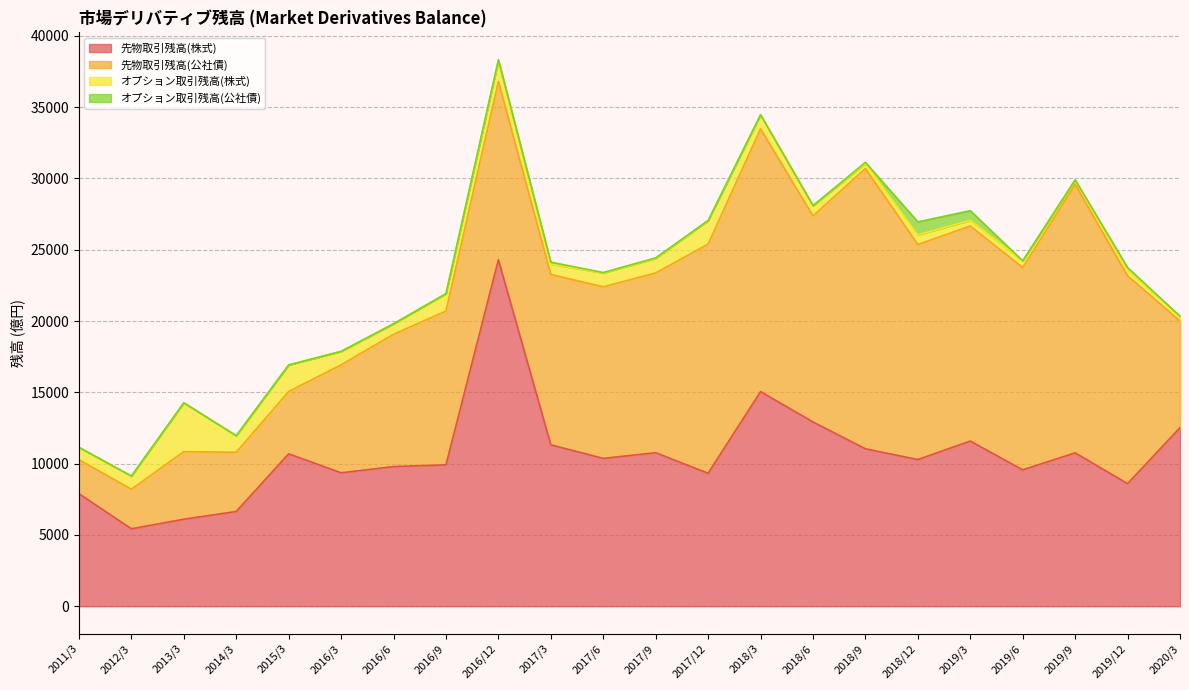

Reading right to left, what are all the values shown in this chart?

先物取引残高(株式): 2020/3=12519.8	2019/12=8594.8	2019/9=10753.9	2019/6=9562.9	2019/3=11581.2	2018/12=10285.1	2018/9=11036.2	2018/6=12920.1	2018/3=15047.4	2017/12=9323.5	2017/9=10764.1	2017/6=10364.2	2017/3=11318.3	2016/12=24293.9	2016/9=9912.5	2016/6=9791.5	2016/3=9353.7	2015/3=10685.7	2014/3=6642.5	2013/3=6099.3	2012/3=5429.4	2011/3=7890.0
先物取引残高(公社債): 2020/3=7483.6	2019/12=14572.6	2019/9=18827.2	2019/6=14189.2	2019/3=15080.2	2018/12=15080.6	2018/9=19658.7	2018/6=14449.4	2018/3=18431.8	2017/12=16068.5	2017/9=12607.6	2017/6=12033.7	2017/3=11946.3	2016/12=12503.5	2016/9=10784.6	2016/6=9275.5	2016/3=7573.3	2015/3=4371.8	2014/3=4152.5	2013/3=4738.1	2012/3=2772.3	2011/3=2382.9
オプション取引残高(株式): 2020/3=326.0	2019/12=428.2	2019/9=307.0	2019/6=468.8	2019/3=399.5	2018/12=672.9	2018/9=363.4	2018/6=721.7	2018/3=978.6	2017/12=1639.1	2017/9=1016.3	2017/6=971.3	2017/3=722.6	2016/12=1461.9	2016/9=1222.6	2016/6=738.4	2016/3=943.3	2015/3=1863.0	2014/3=1162.1	2013/3=3412.2	2012/3=919.6	2011/3=872.5
オプション取引残高(公社債): 2020/3=1.7	2019/12=151.4	2019/9=10.6	2019/6=0.0	2019/3=675.6	2018/12=915.2	2018/9=70.0	2018/6=0.0	2018/3=10.0	2017/12=20.0	2017/9=40.0	2017/6=30.1	2017/3=139.0	2016/12=61.0	2016/9=0.0	2016/6=0.1	2016/3=1.5	2015/3=0.0	2014/3=0.0	2013/3=19.1	2012/3=8.0	2011/3=0.0